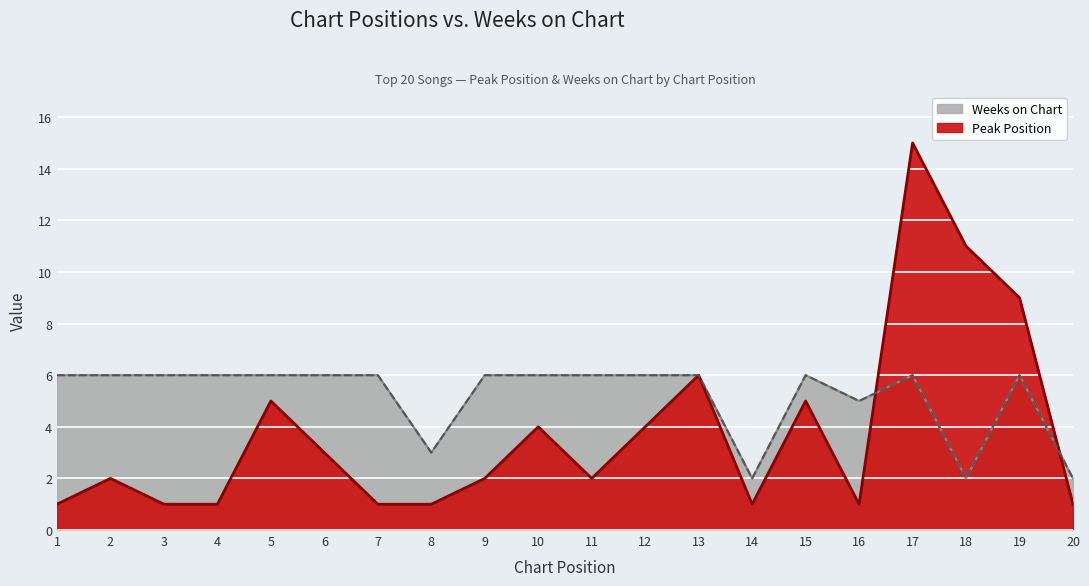

Where is the first local minimum for Weeks on Chart?

8